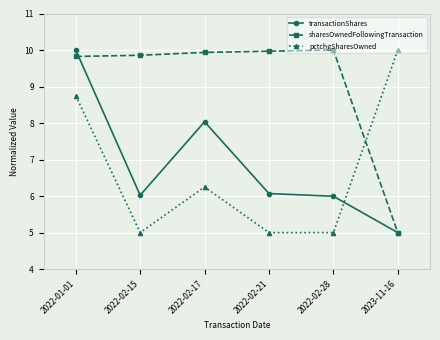

The pctchgSharesOwned series shows 5.0 at 2022-02-28. True or false?

True